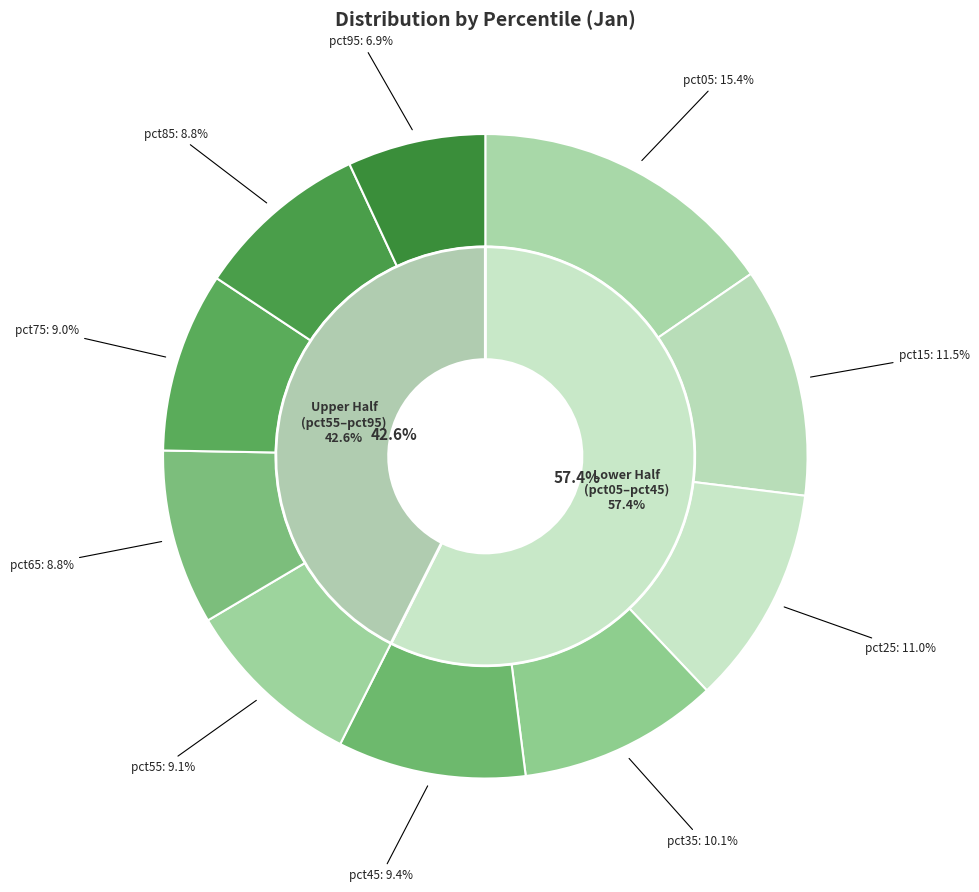

Count the number of slices in the pie.

10